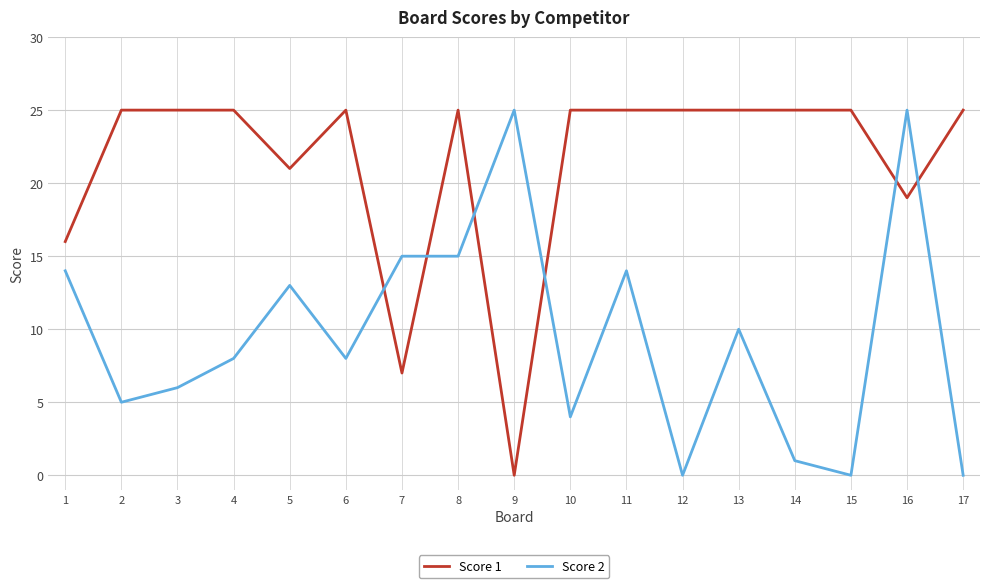

The value of Score 1 at 7 is 4. True or false?

False